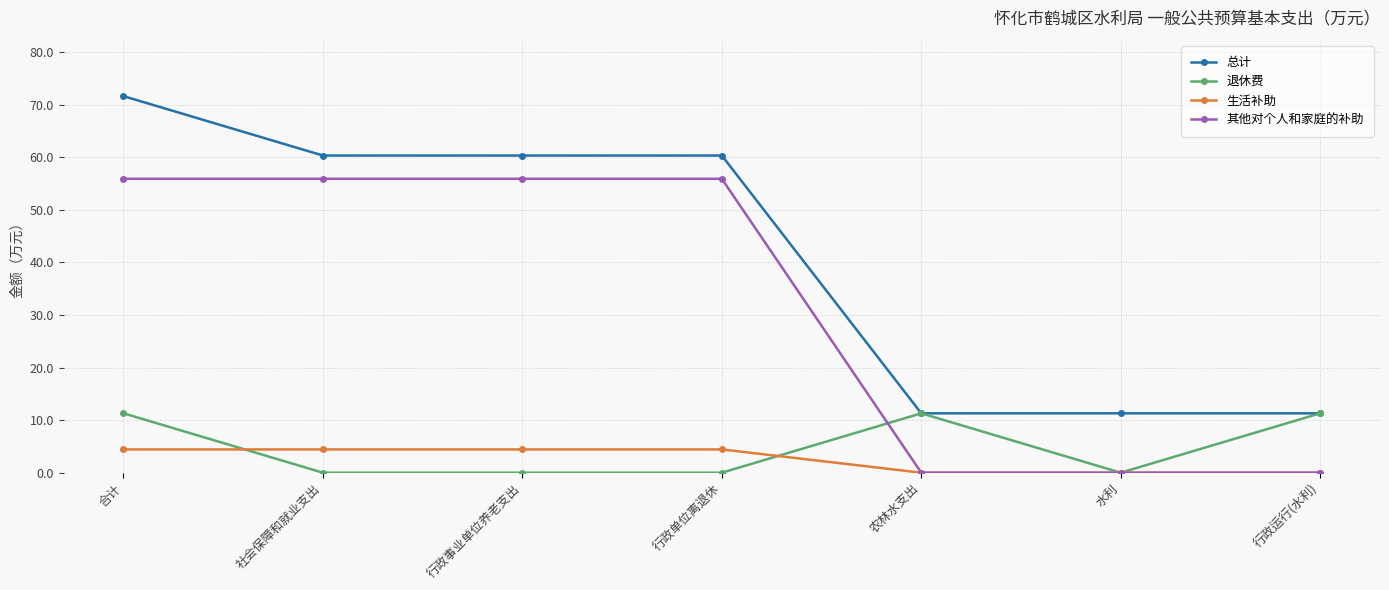

How many lines are shown in the chart?

4